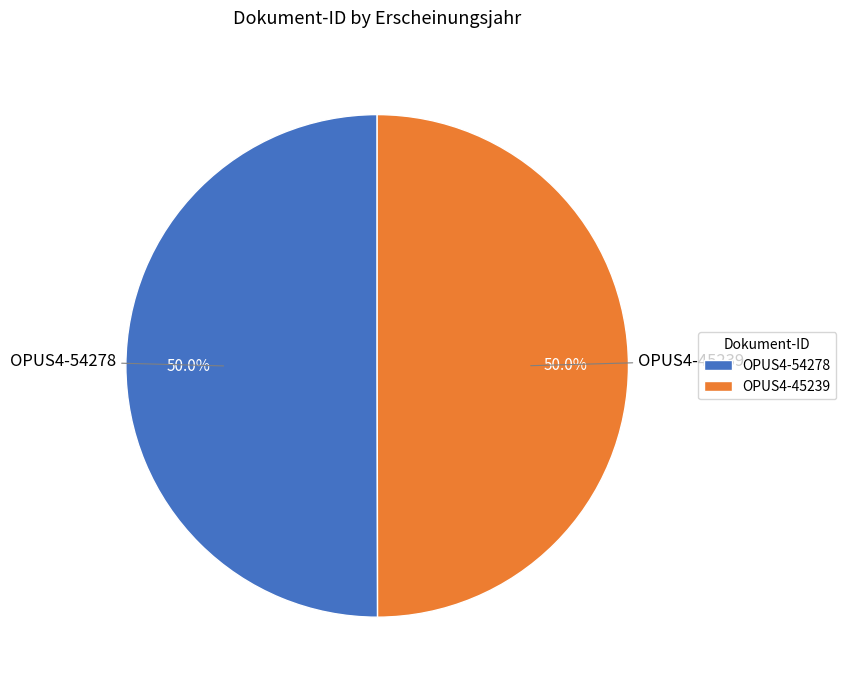

How many segments does this pie chart have?

2